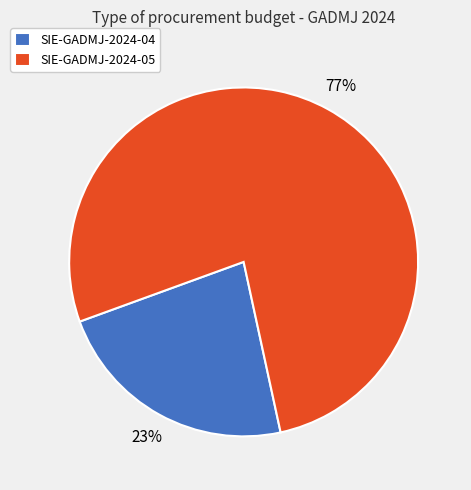

Between SIE-GADMJ-2024-04 and SIE-GADMJ-2024-05, which is larger?

SIE-GADMJ-2024-05